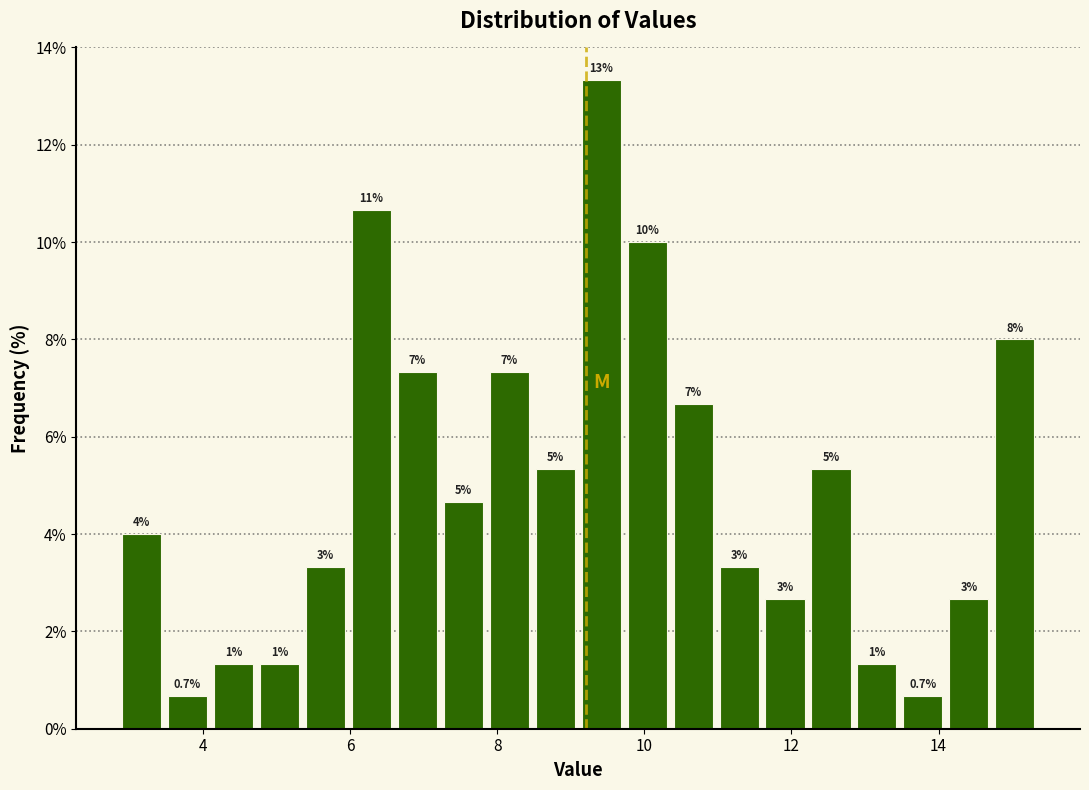

Read against the x-axis, roughly where is the centre of the tallest bar?

9.4